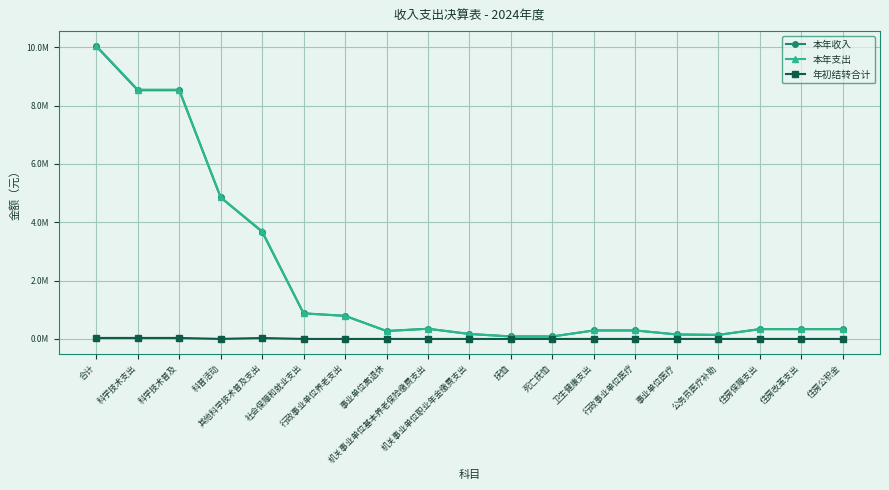

What is the total value across all series at 死亡抚恤?

170000.0